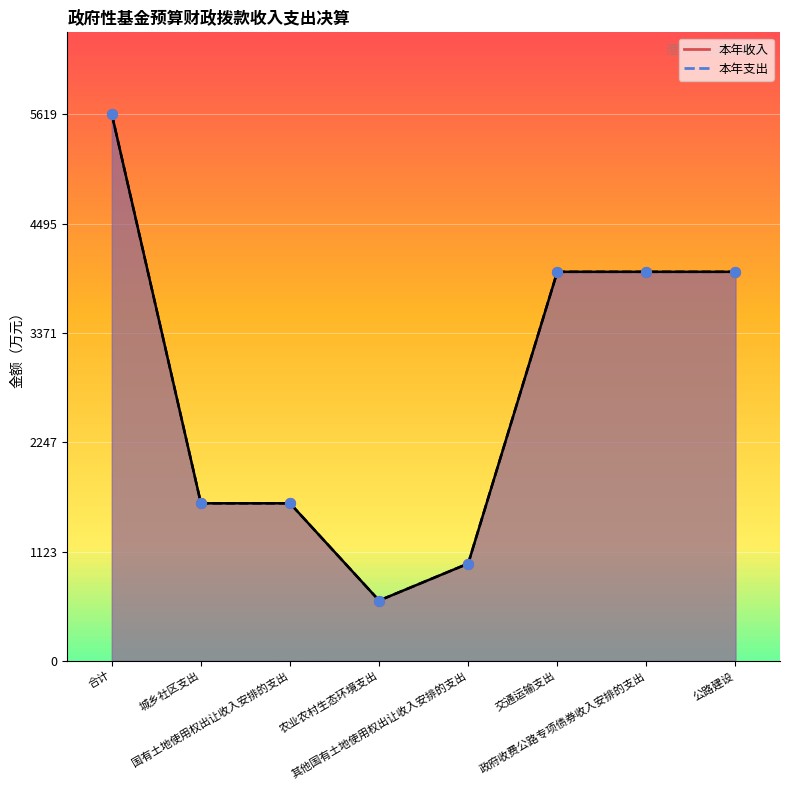

Which series has the widest spread of Y values?

本年收入